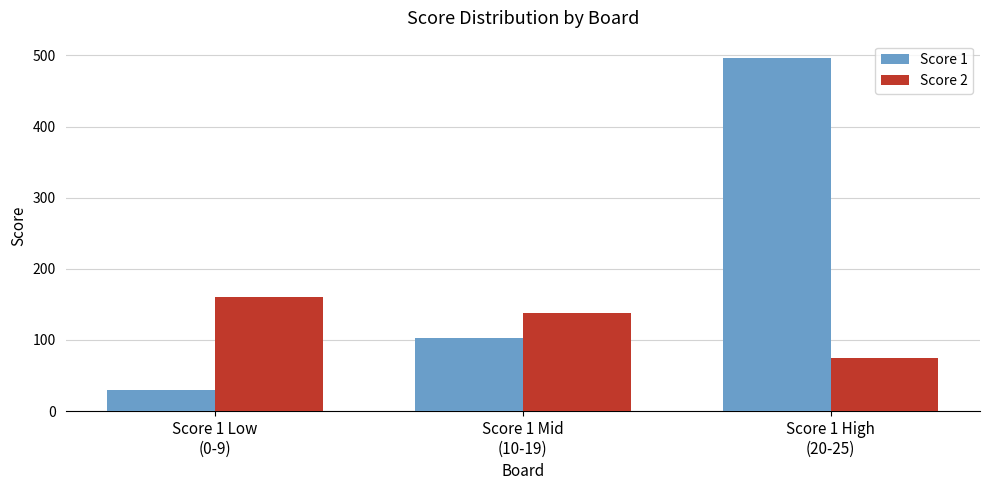

List the series in order of their peak value, highest first.

Score 1, Score 2